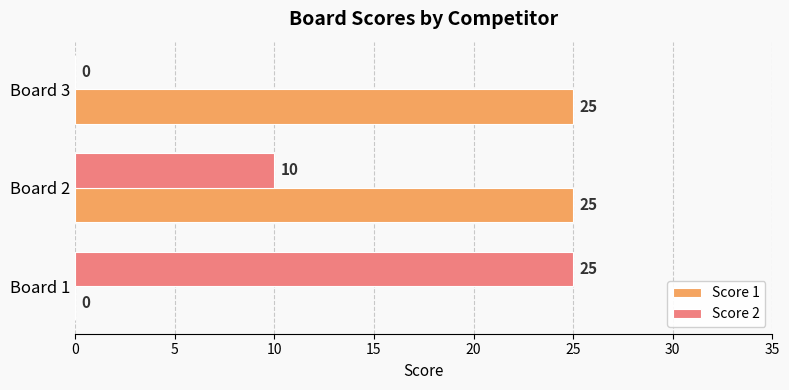

What is the greatest value displayed?

25